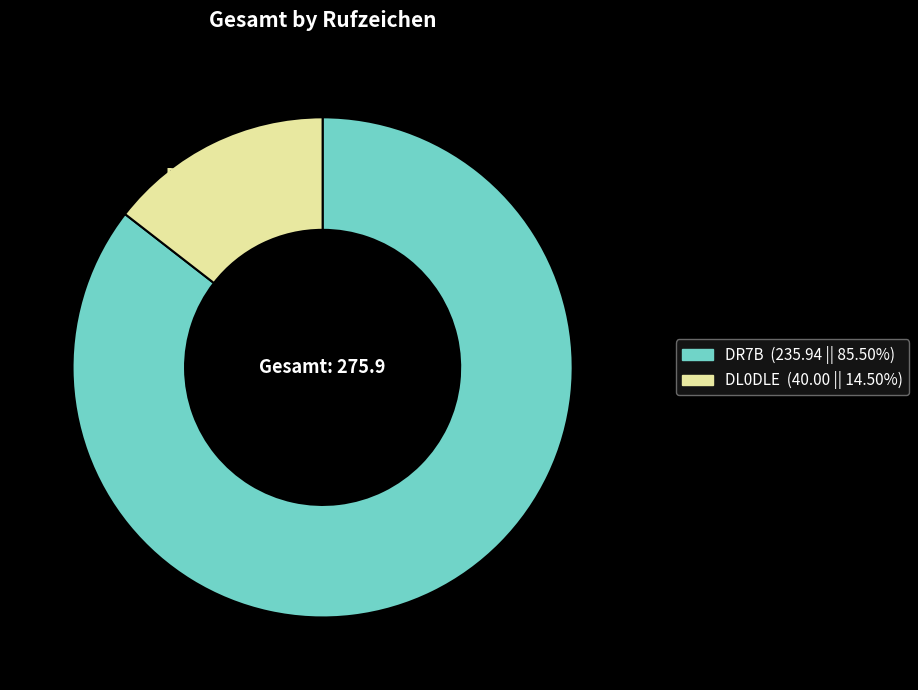

How many slices are in this pie chart?

2